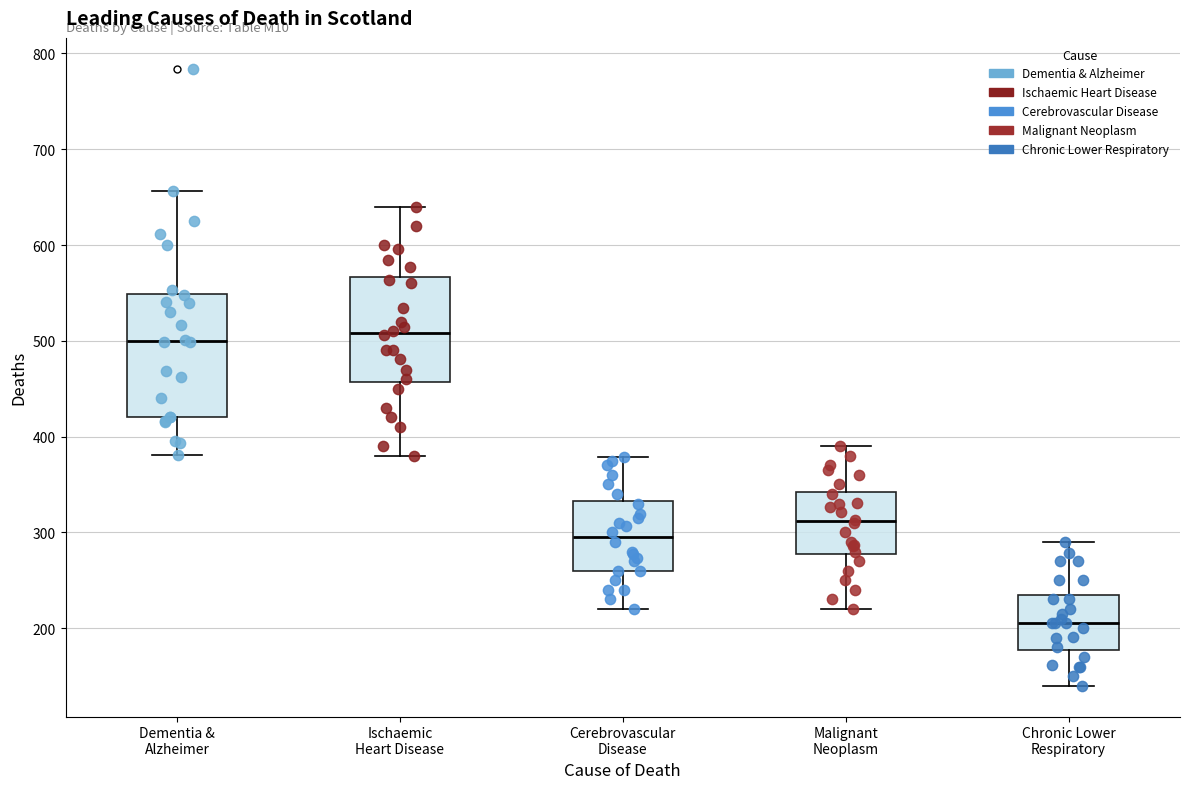

Reading left to right, transcribe this box plot: for each box, give where its median line is, the range the box spans, and where its two whiskers end, as read against the y-axis. The values are not printed on the chart, so give them approximately, as read against the axis.

Dementia & Alzheimer: median 500, box 420 to 550, whiskers 380 to 660
Ischaemic Heart Disease: median 510, box 460 to 570, whiskers 380 to 640
Cerebrovascular Disease: median 300, box 260 to 330, whiskers 220 to 380
Malignant Neoplasm: median 310, box 280 to 340, whiskers 220 to 390
Chronic Lower Respiratory: median 210, box 180 to 240, whiskers 140 to 290